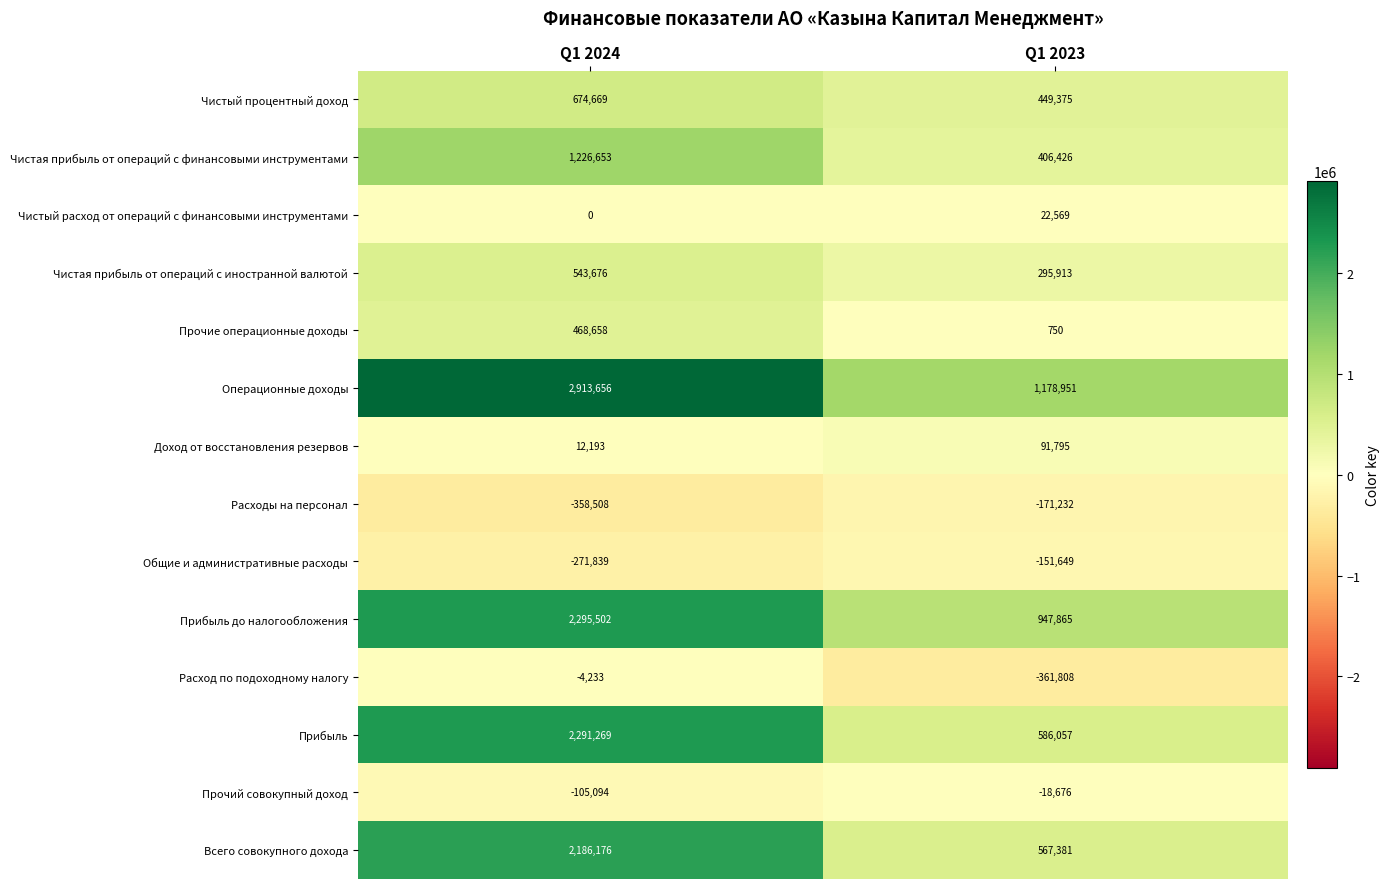

What is the sum of the Доход от восстановления резервов values at Q1 2024 and Q1 2023?

103988